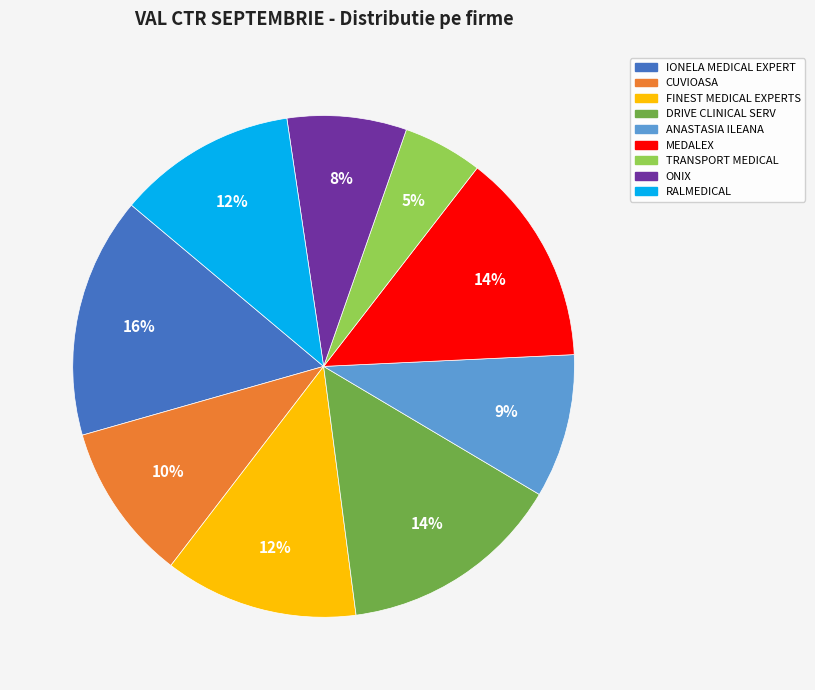

Which slice is the smallest?

TRANSPORT MEDICAL